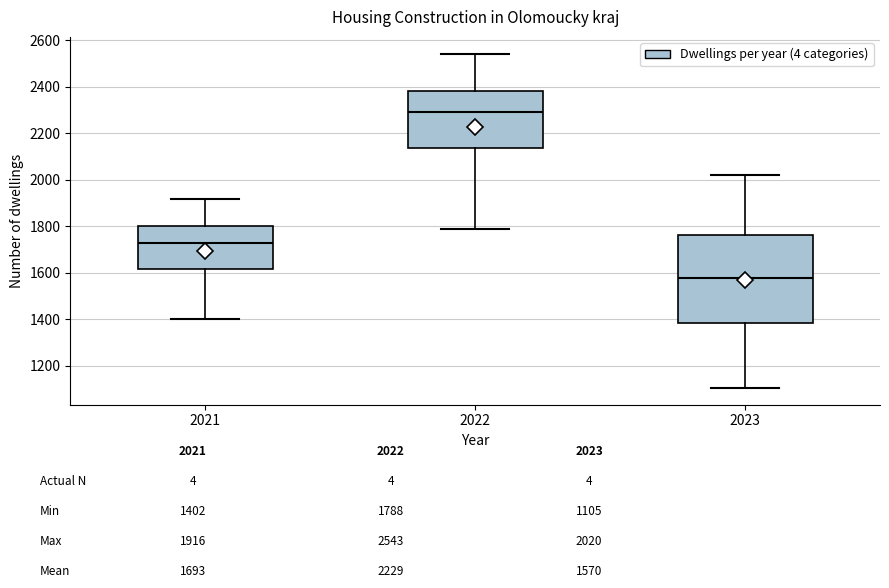

Which box is the tallest, from its lower edge to its upper edge?

2023